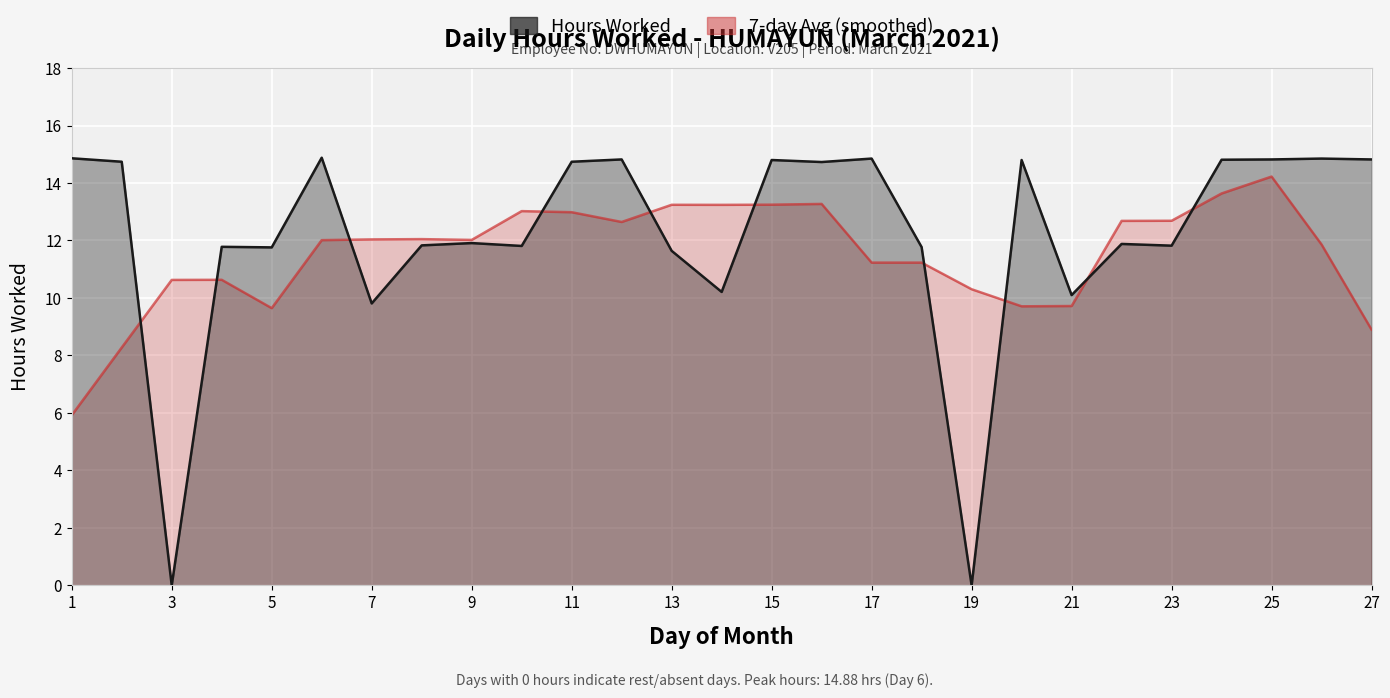

What is the difference between the second highest and minimum values in the Hours Worked series?

14.9